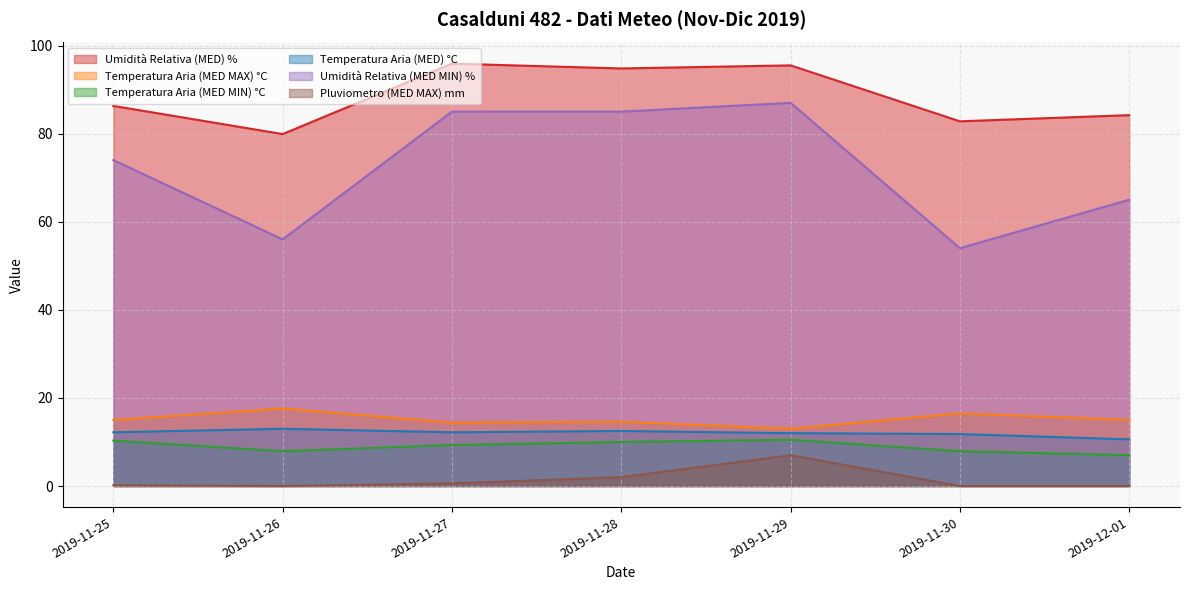

Reading left to right, list all the values displayed in this chart.

Umidità Relativa (MED) %: 2019-11-25=86.3	2019-11-26=79.9	2019-11-27=95.9	2019-11-28=94.8	2019-11-29=95.5	2019-11-30=82.8	2019-12-01=84.2
Temperatura Aria (MED MAX) °C: 2019-11-25=15.0	2019-11-26=17.6	2019-11-27=14.4	2019-11-28=14.6	2019-11-29=13.0	2019-11-30=16.5	2019-12-01=15.0
Temperatura Aria (MED MIN) °C: 2019-11-25=10.3	2019-11-26=7.9	2019-11-27=9.3	2019-11-28=10.0	2019-11-29=10.5	2019-11-30=7.9	2019-12-01=7.0
Temperatura Aria (MED) °C: 2019-11-25=12.2	2019-11-26=13.0	2019-11-27=12.2	2019-11-28=12.5	2019-11-29=12.0	2019-11-30=11.8	2019-12-01=10.6
Umidità Relativa (MED MIN) %: 2019-11-25=74.0	2019-11-26=56.0	2019-11-27=85.0	2019-11-28=85.0	2019-11-29=87.0	2019-11-30=54.0	2019-12-01=65.0
Pluviometro (MED MAX) mm: 2019-11-25=0.2	2019-11-26=0.0	2019-11-27=0.6	2019-11-28=2.0	2019-11-29=7.0	2019-11-30=0.0	2019-12-01=0.0